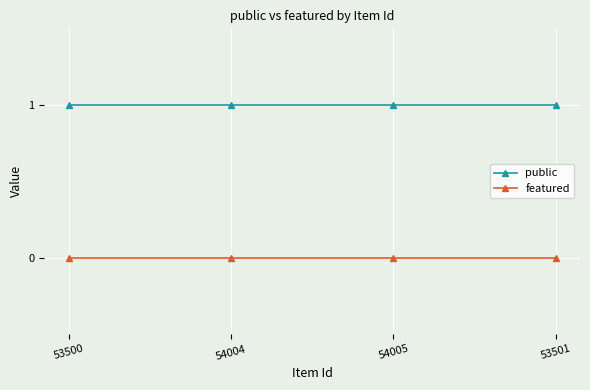

What is the label of the 4th point from the right?

53500